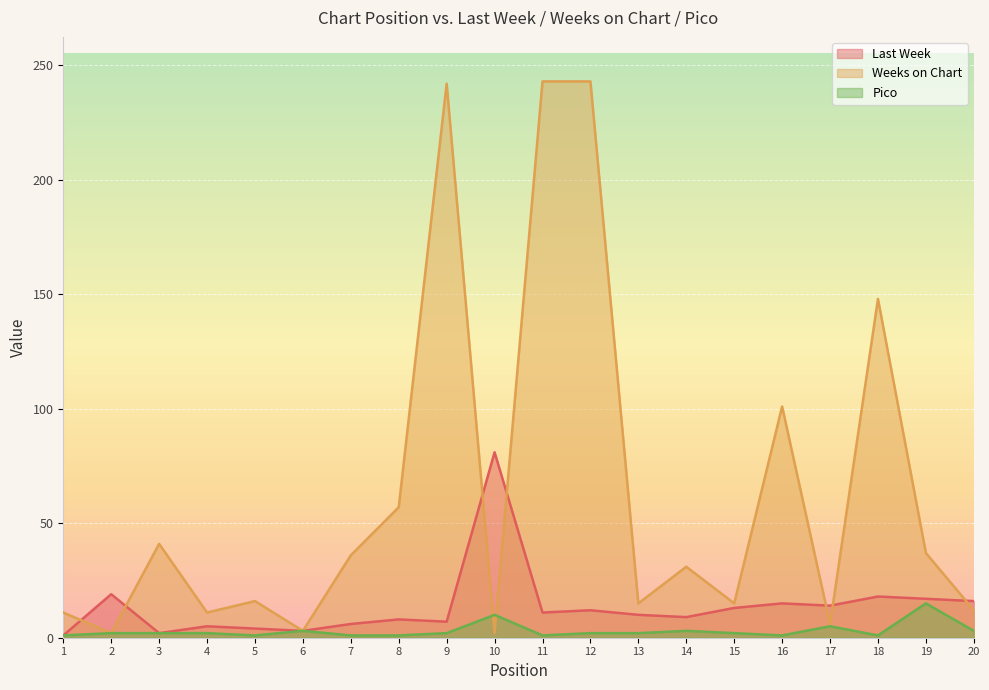

What is the greatest value displayed?

243